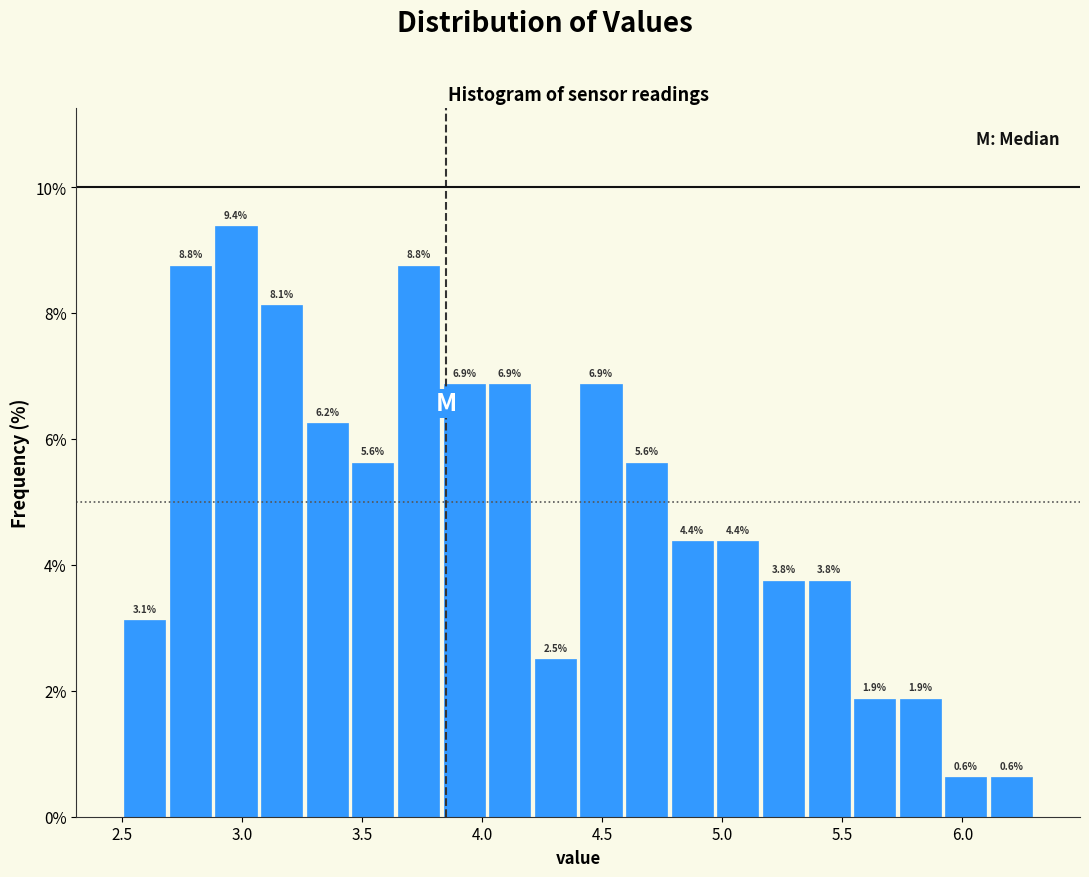

Around what value on the x-axis is the tallest bar? Give the approximate position of its centre, as read against the axis.

3.00